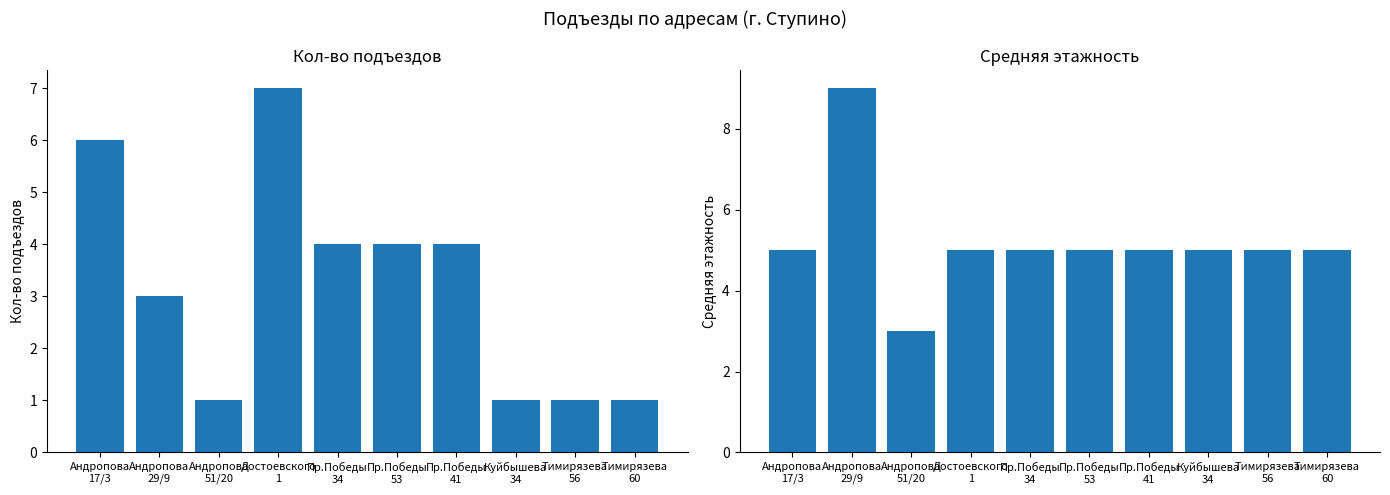

What is the sum of all Кол-во подъездов values?

32